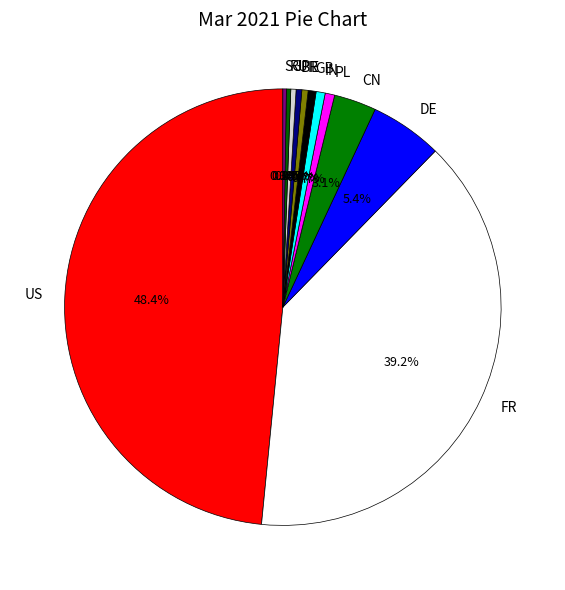

Between CN and IE, which is larger?

CN